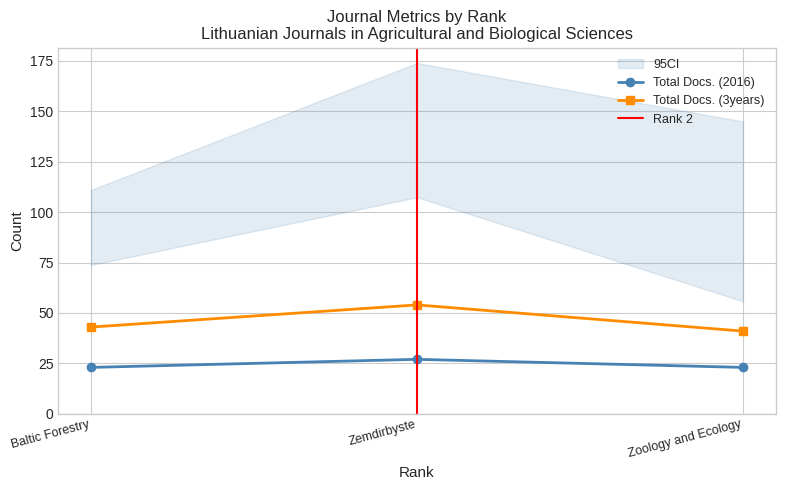

What is the difference between the maximum and minimum values in the Total Docs. (2016) series?

4